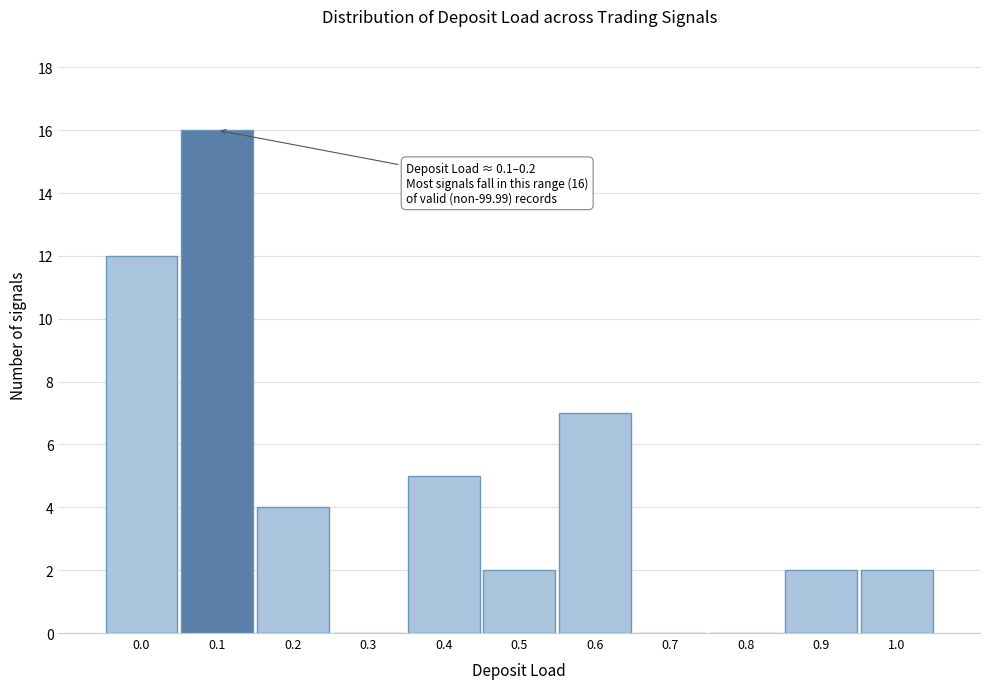

Reading left to right, list all the values displayed in this chart.

0.0=12	0.1=16	0.2=4	0.3=0	0.4=5	0.5=2	0.6=7	0.7=0	0.8=0	0.9=2	1.0=2